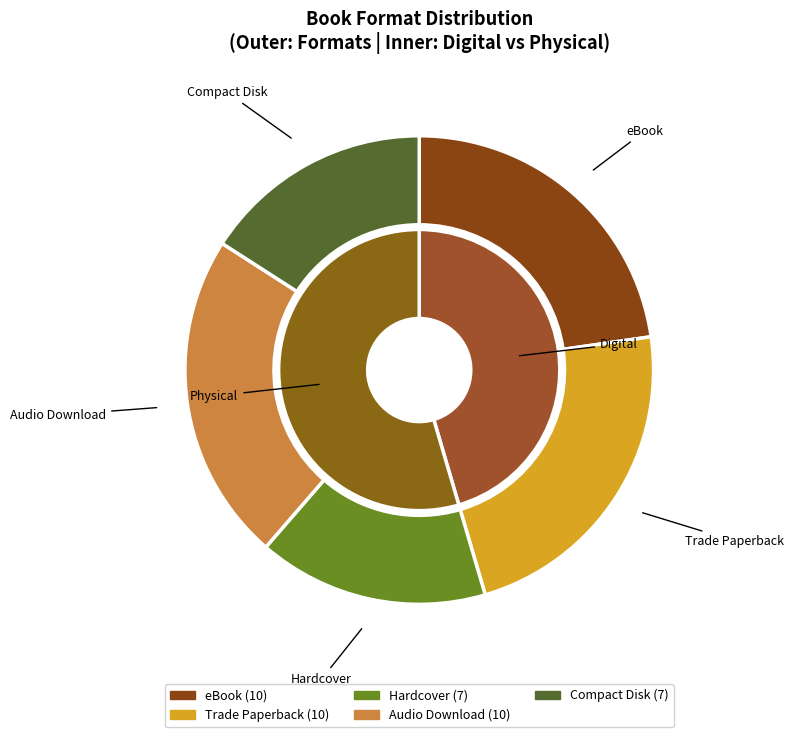

Is the sum of Hardcover and Compact Disk greater than half?

No